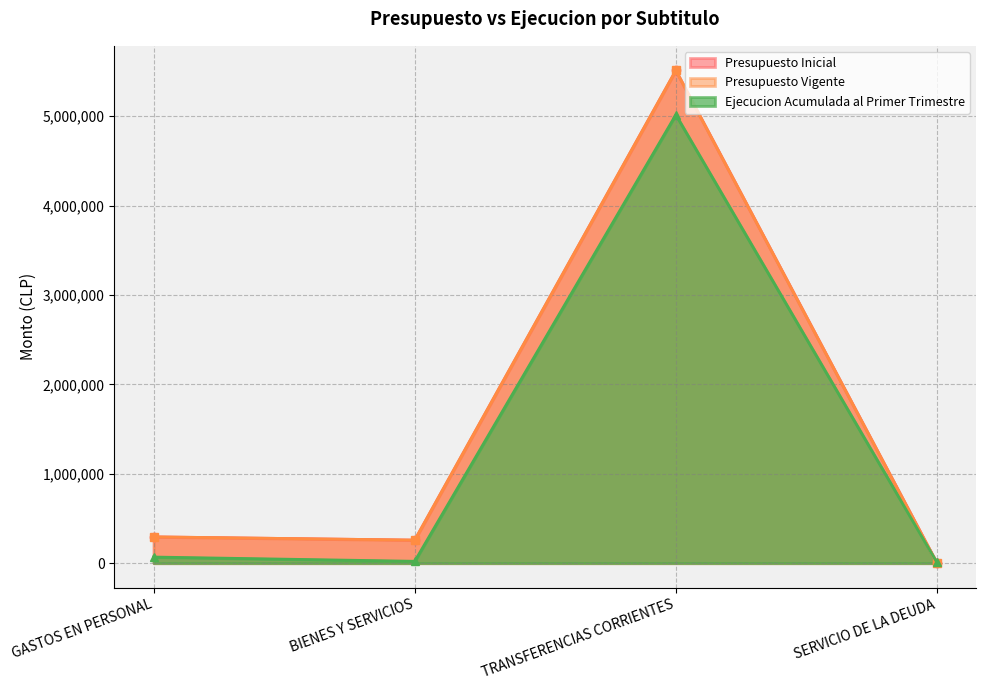

Where is the first local maximum for Ejecucion Acumulada?

TRANSFERENCIAS CORRIENTES